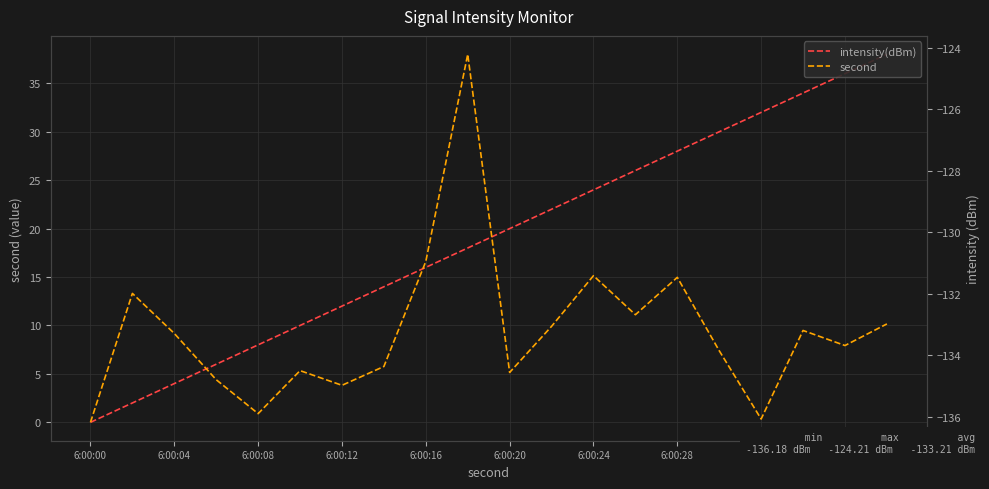

True or false: second and intensity(dBm) cross at least once.

False